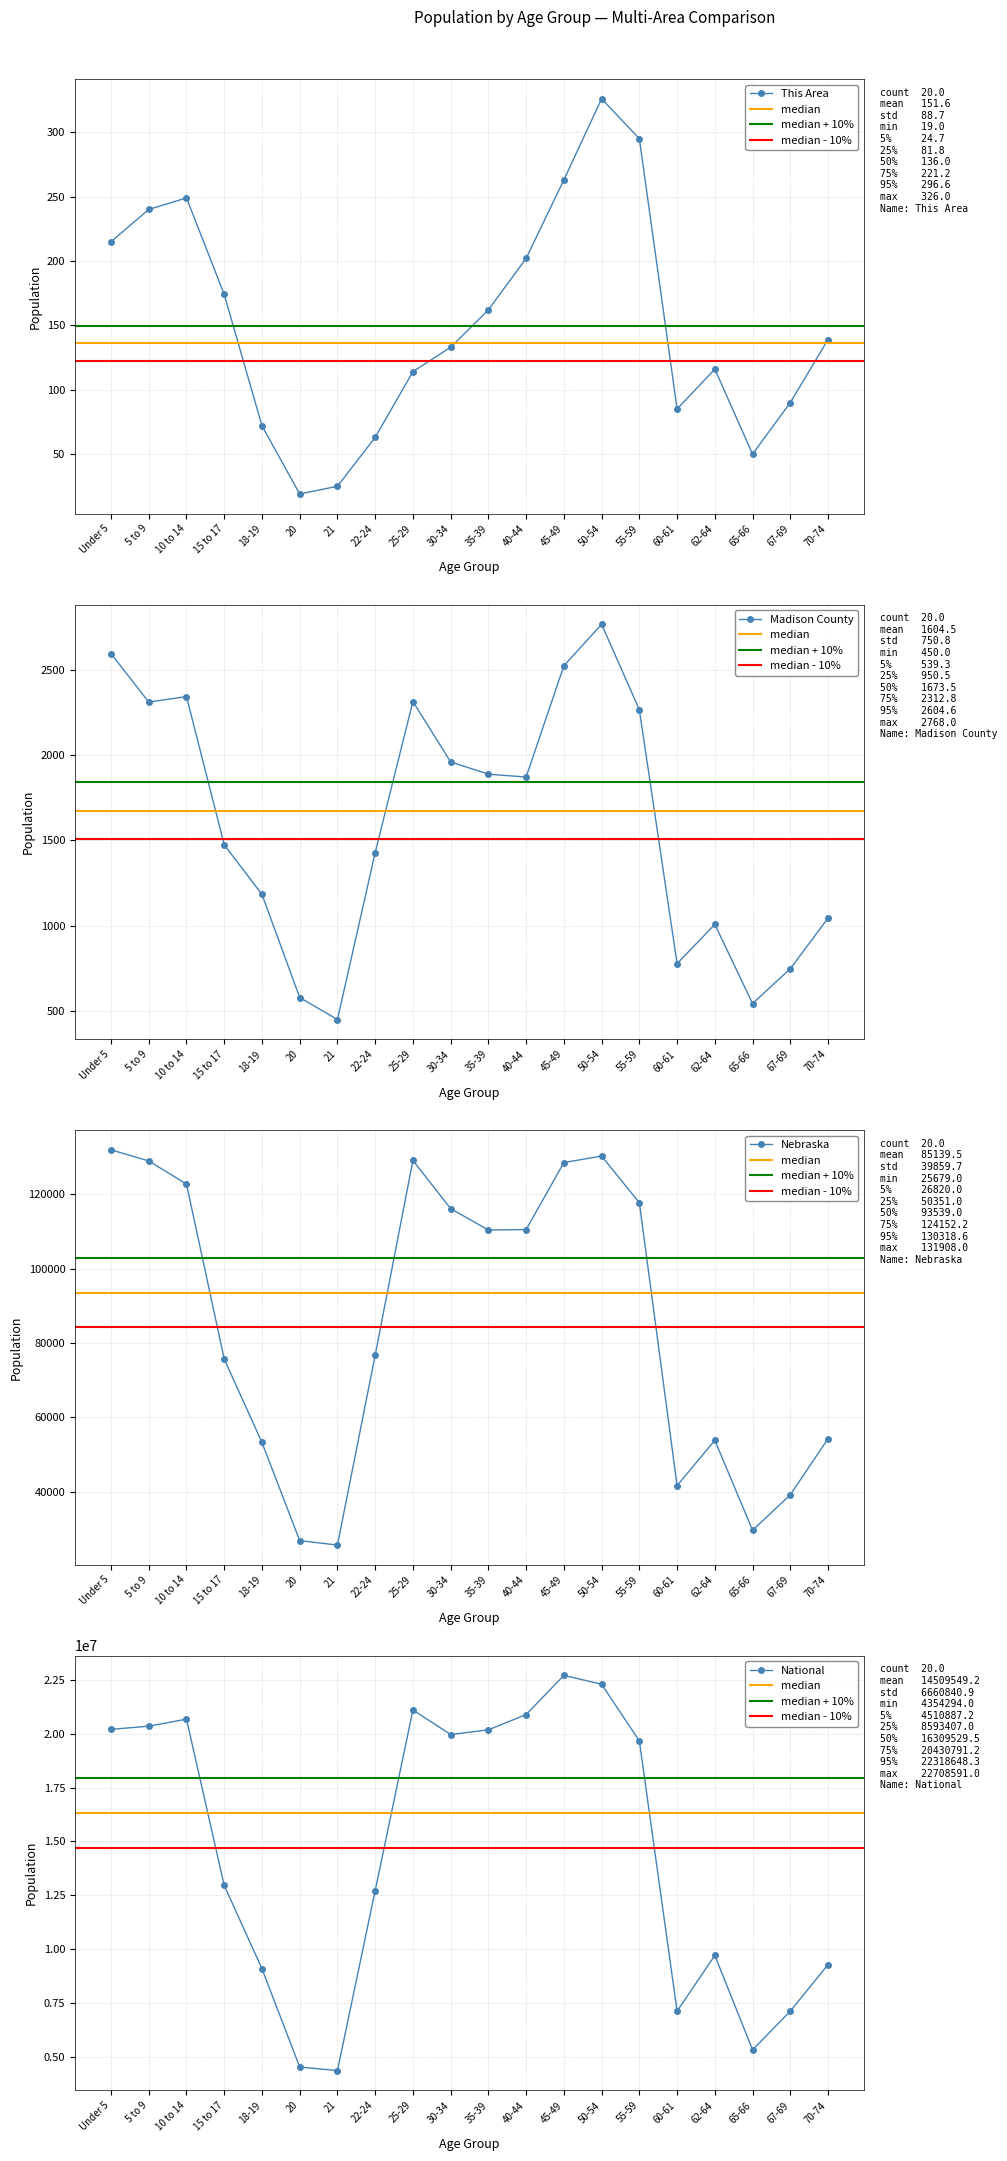

Which series has the largest total across all categories?

National